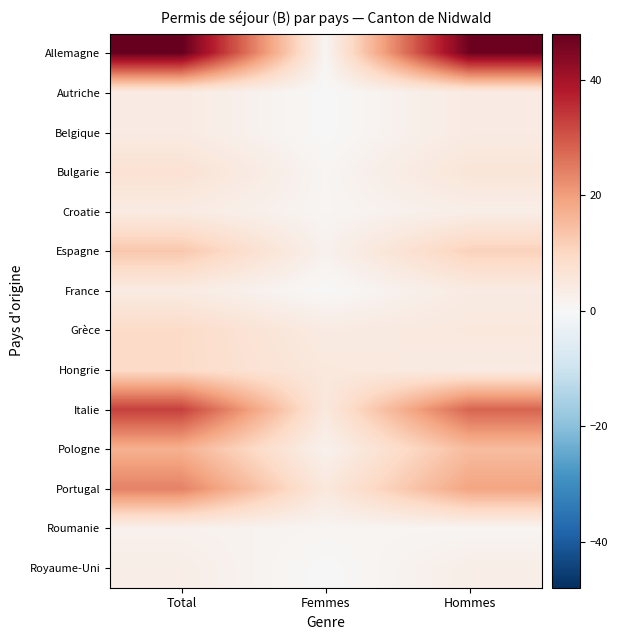

What is the spread (max minus min) of values at Hommes?

46